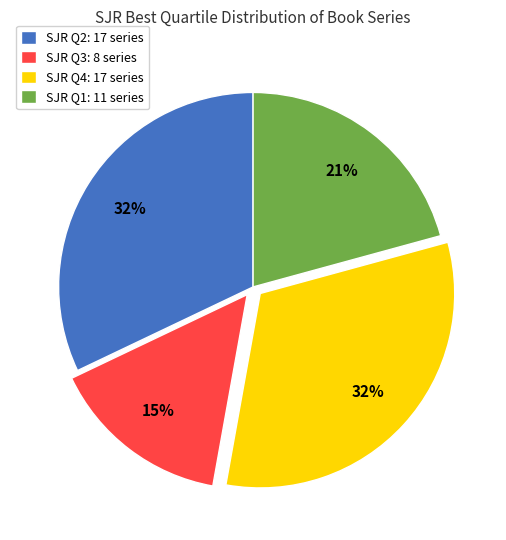

Does SJR Q1: 11 series represent more than half of the total?

No